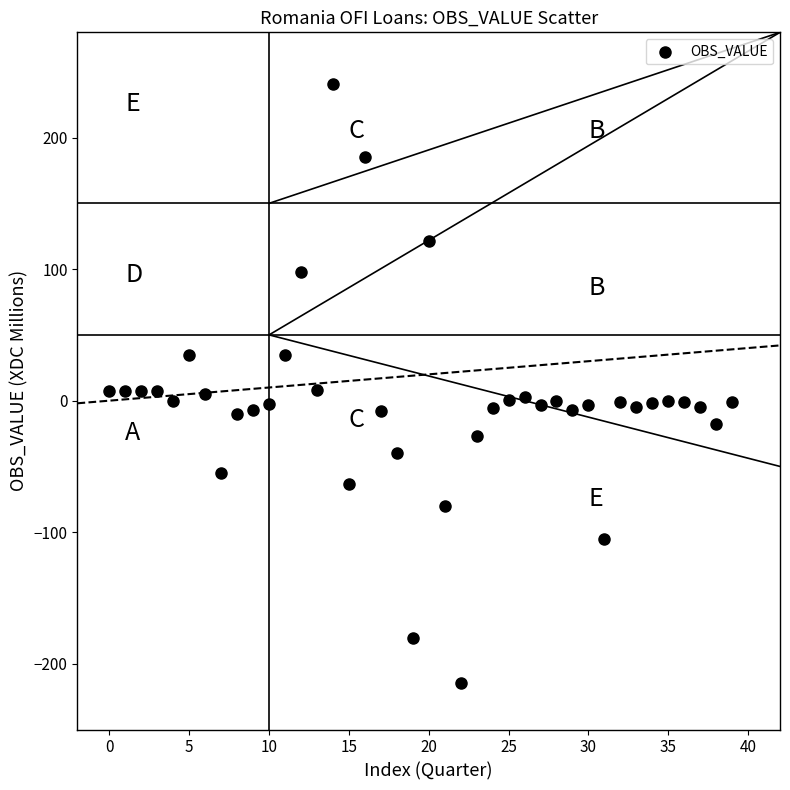

What is the range of Y values (max minus min)?

455.1